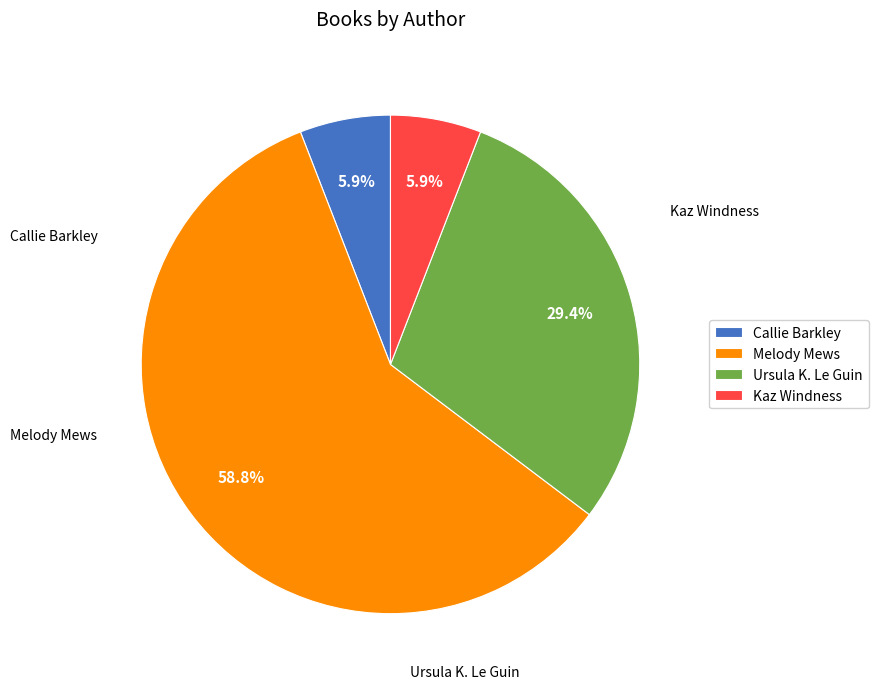

True or false: Melody Mews accounts for 53% of the total.

False